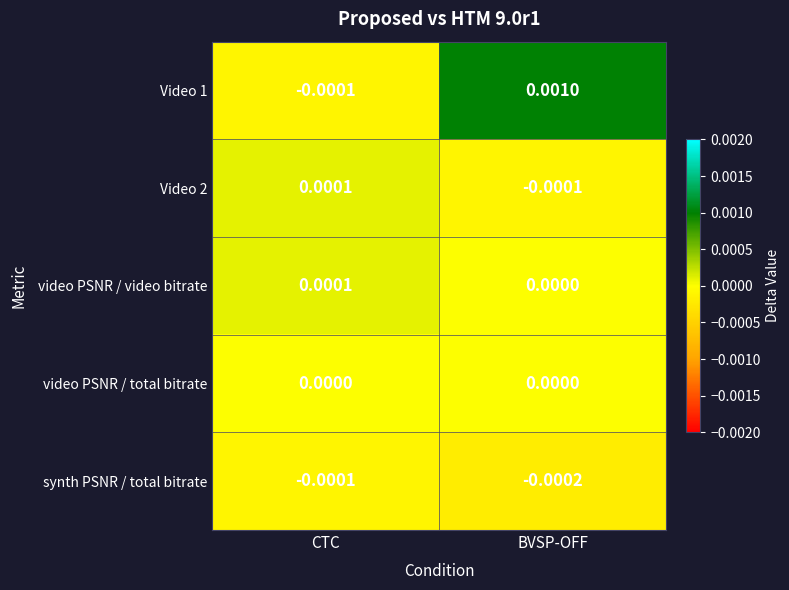

Which label corresponds to the smallest value in the chart?

BVSP-OFF